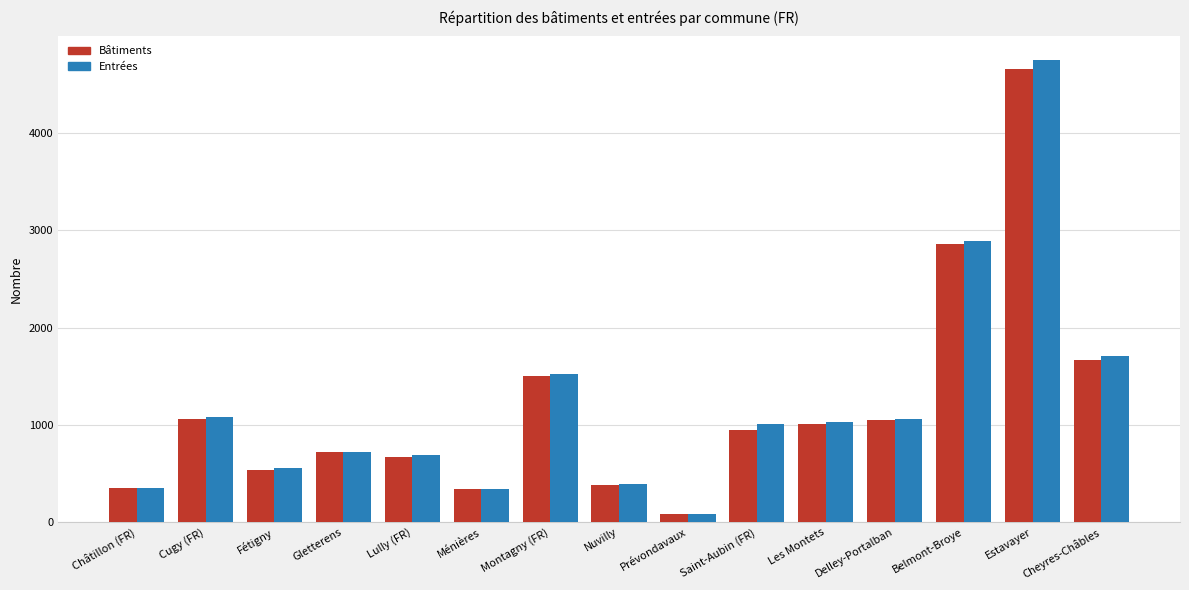

What is the total value across all series at Cheyres-Châbles?

3373